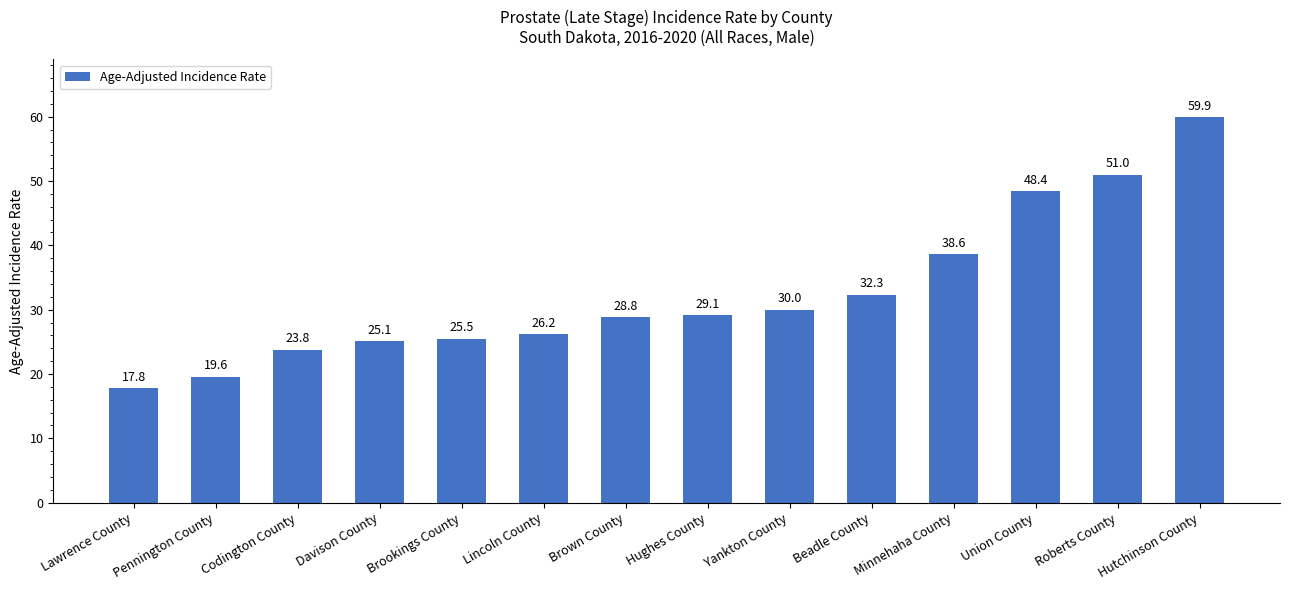

What is the difference between the values at Lawrence County and Beadle County?

14.5